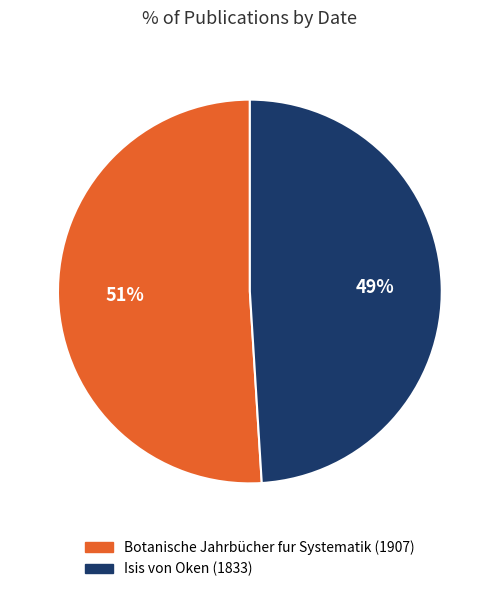

True or false: Botanische Jahrbücher fur Systematik (1907) accounts for 41% of the total.

False